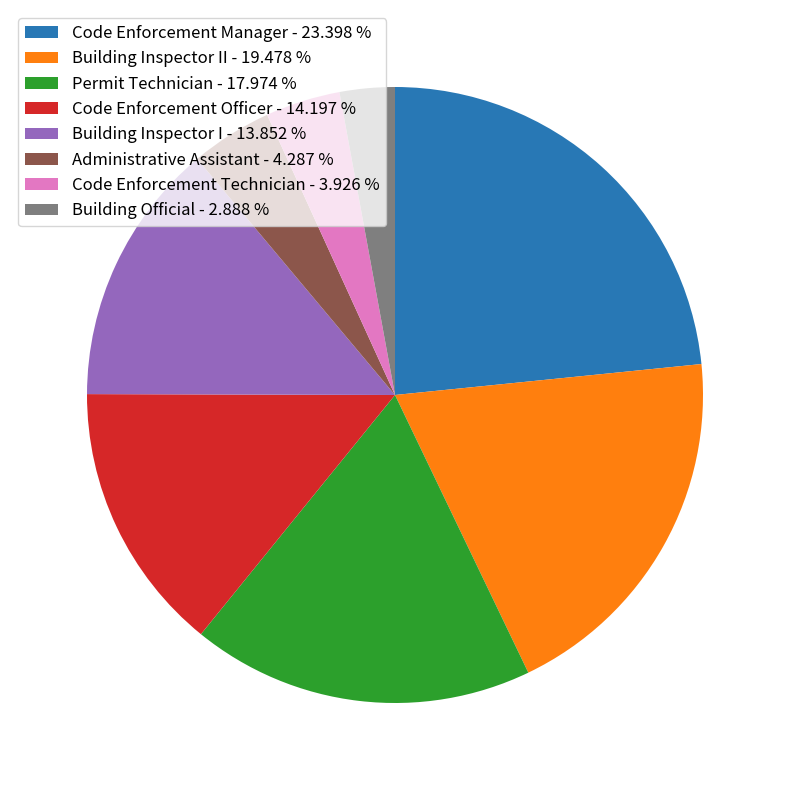

What is the smallest slice in the pie chart?

Building Official - 2.888 %